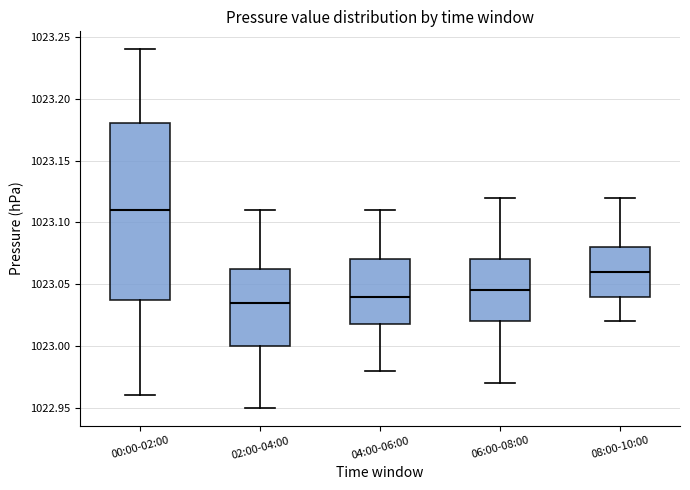

Which box's median line is the highest?

00:00-02:00